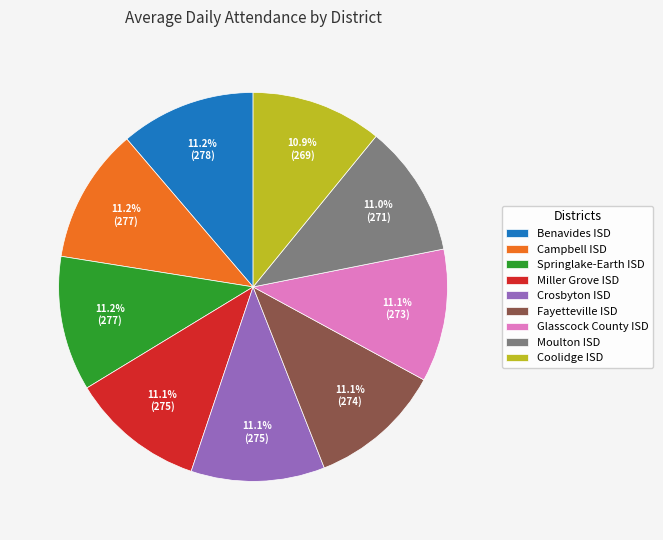

Does Campbell ISD represent more than half of the total?

No